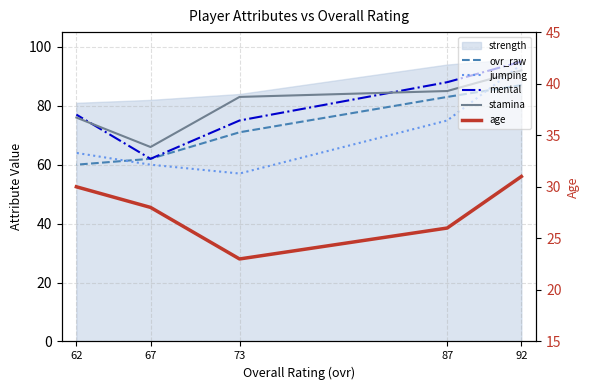

Does the chart have visible grid lines?

Yes